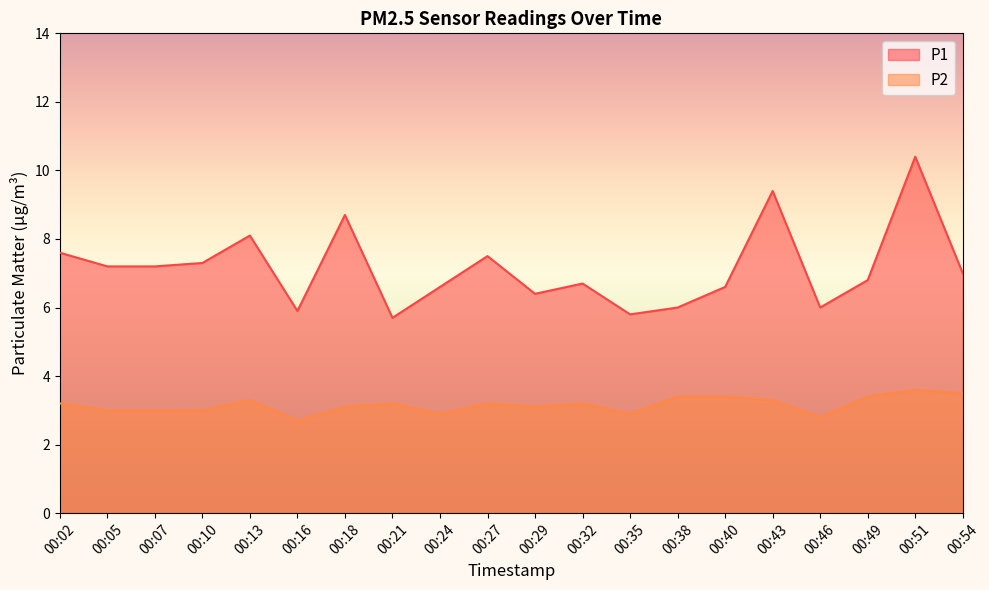

How many interior local peaks does the P2 series have?

5